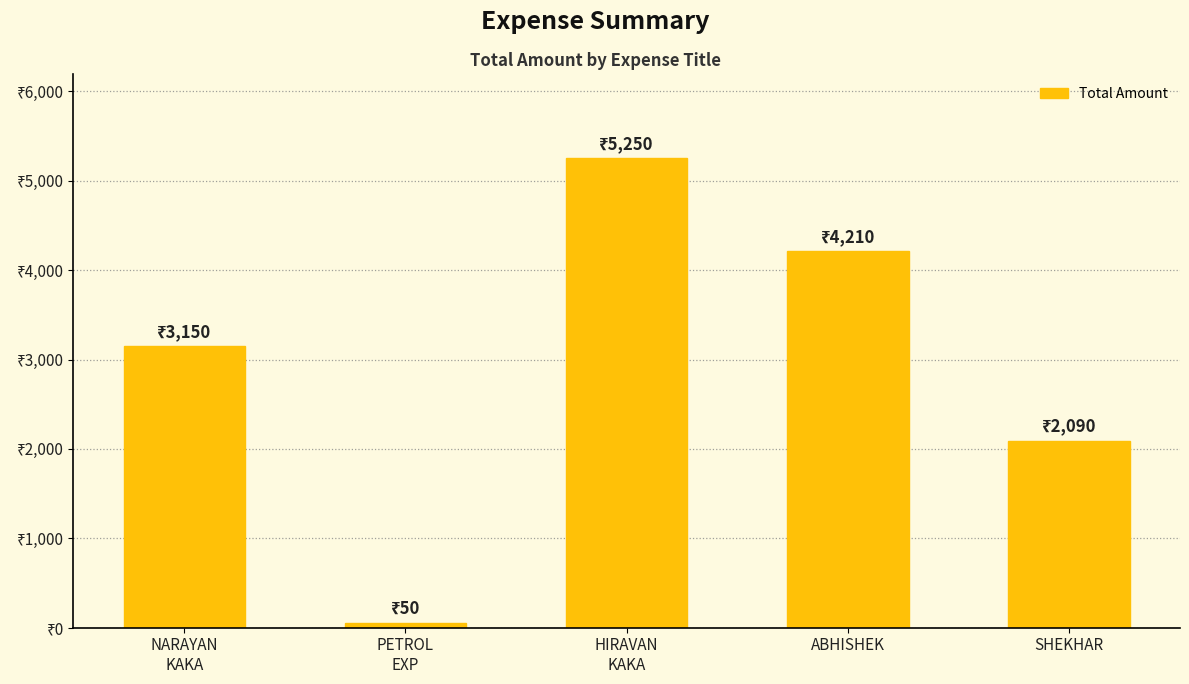

Are the bars horizontal?

No